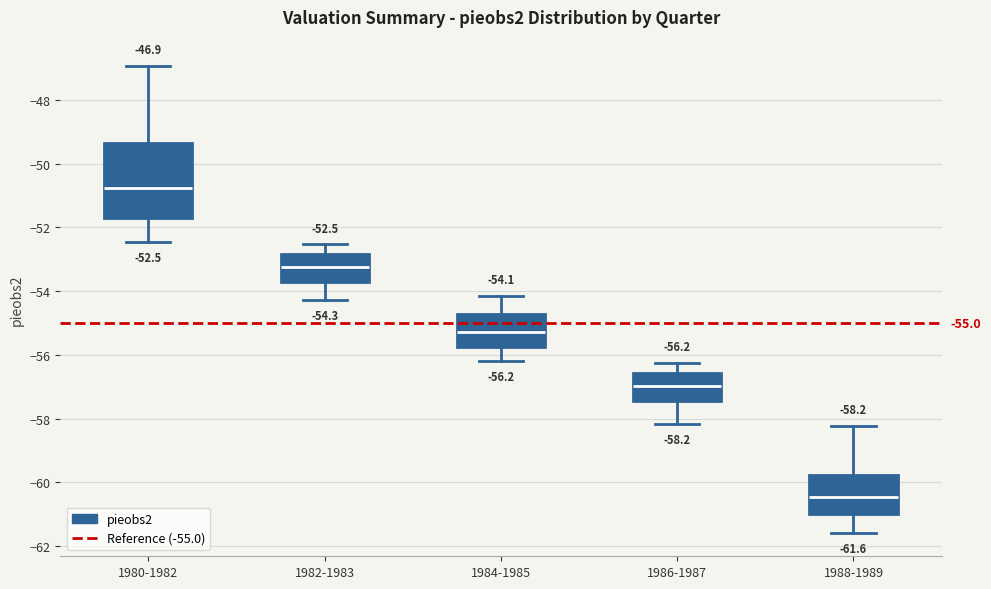

Which box has the lowest median line?

1988-1989